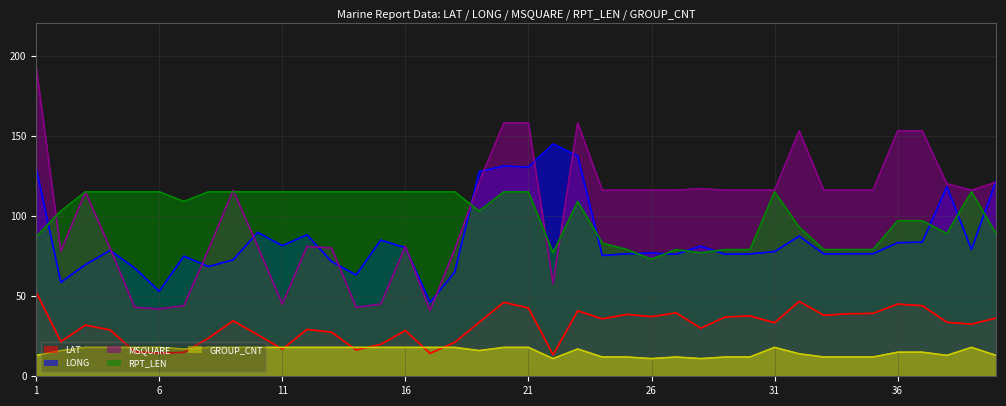

Reading right to left, extract all data points from this chart.

LAT: 36.3	32.5	33.7	44.0	45.0	39.2	39.0	38.0	46.7	33.4	37.6	37.0	30.0	39.5	37.2	38.6	35.8	40.8	13.4	42.6	46.1	33.7	21.1	14.3	28.5	19.9	16.4	27.5	29.2	16.9	25.9	34.6	23.8	14.9	14.5	15.3	28.9	31.9	21.6	52.4
LONG: 122.1	79.1	118.2	83.6	83.3	76.4	76.4	76.3	87.4	77.7	76.3	76.1	81.1	76.1	76.8	76.4	75.3	137.4	144.8	130.5	131.1	127.6	64.9	46.1	80.2	84.9	63.2	71.5	88.2	81.4	89.7	72.6	68.4	74.9	53.0	67.5	78.5	69.6	58.6	129.8
MSQUARE: 121.0	116.0	120.0	153.0	153.0	116.0	116.0	116.0	153.0	116.0	116.0	116.0	117.0	116.0	116.0	116.0	116.0	158.0	58.0	158.0	158.0	121.0	79.0	41.0	81.0	45.0	43.0	80.0	81.0	45.0	81.0	116.0	79.0	44.0	42.0	43.0	80.0	115.0	78.0	193.0
RPT_LEN: 89.0	115.0	89.0	97.0	97.0	79.0	79.0	79.0	93.0	115.0	79.0	79.0	77.0	79.0	73.0	79.0	83.0	109.0	77.0	115.0	115.0	103.0	115.0	115.0	115.0	115.0	115.0	115.0	115.0	115.0	115.0	115.0	115.0	109.0	115.0	115.0	115.0	115.0	103.0	87.0
GROUP_CNT: 13.0	18.0	13.0	15.0	15.0	12.0	12.0	12.0	14.0	18.0	12.0	12.0	11.0	12.0	11.0	12.0	12.0	17.0	11.0	18.0	18.0	16.0	18.0	18.0	18.0	18.0	18.0	18.0	18.0	18.0	18.0	18.0	18.0	17.0	18.0	18.0	18.0	18.0	16.0	13.0